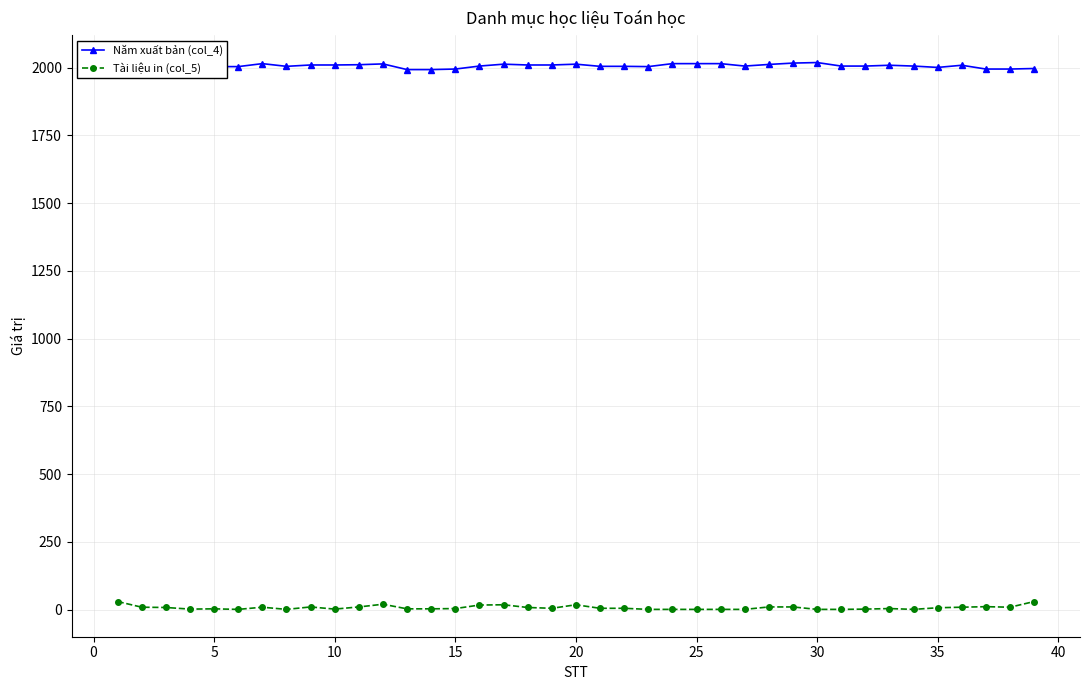

Rank the series by their average value, from highest to lowest.

Năm xuất bản (col_4), Tài liệu in (col_5)